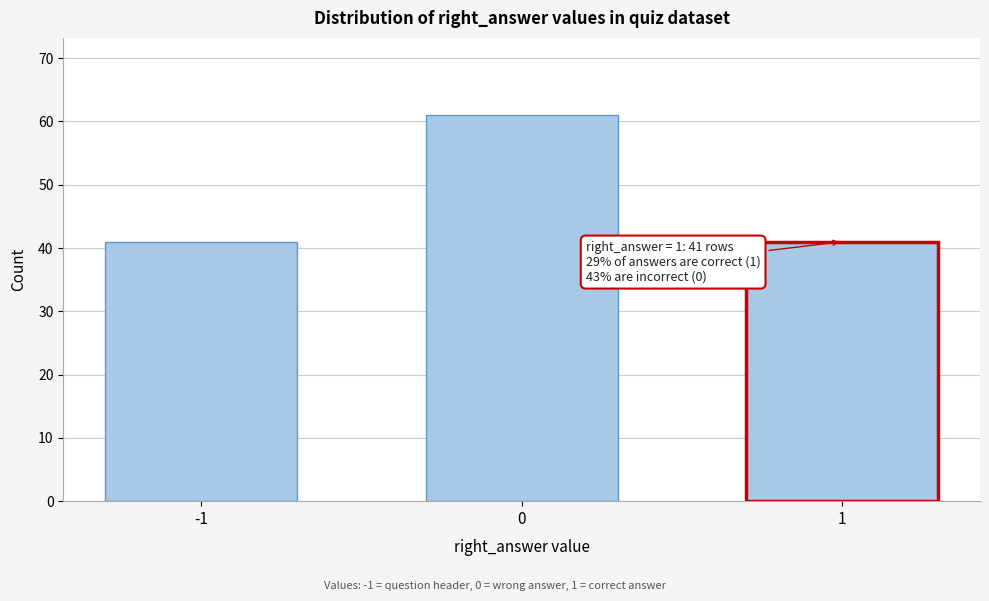

Reading left to right, list all the values displayed in this chart.

-1=41	0=61	1=41